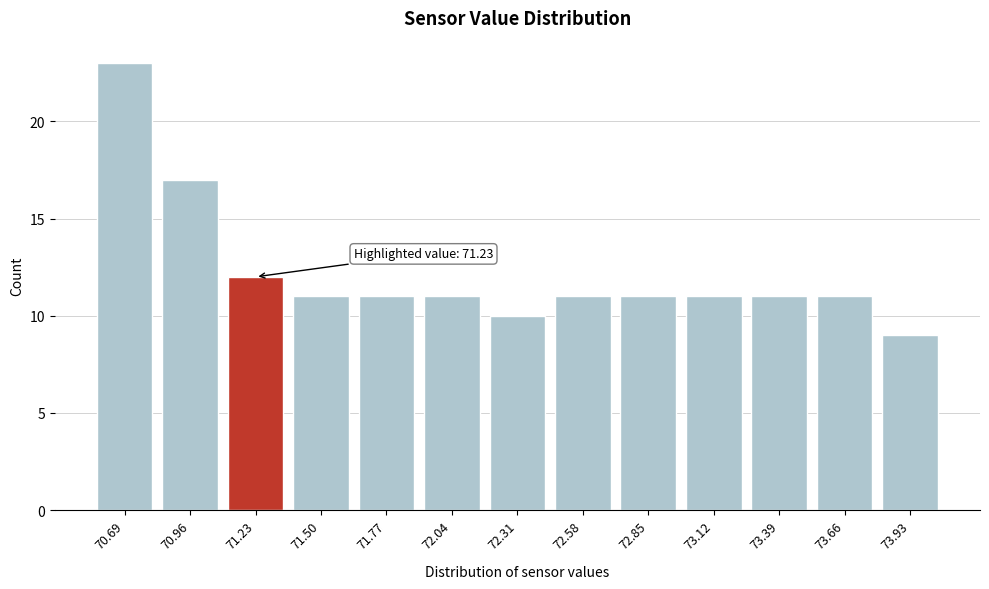

Reading left to right, transcribe all the data shown in this chart.

70.69=23	70.96=17	71.23=12	71.50=11	71.77=11	72.04=11	72.31=10	72.58=11	72.85=11	73.12=11	73.39=11	73.66=11	73.93=9